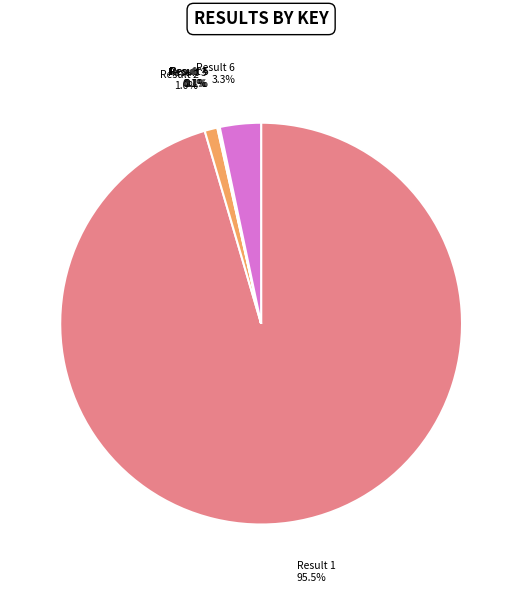

To the nearest percent, what is the difference between the largest and smallest slice percentages?

95%